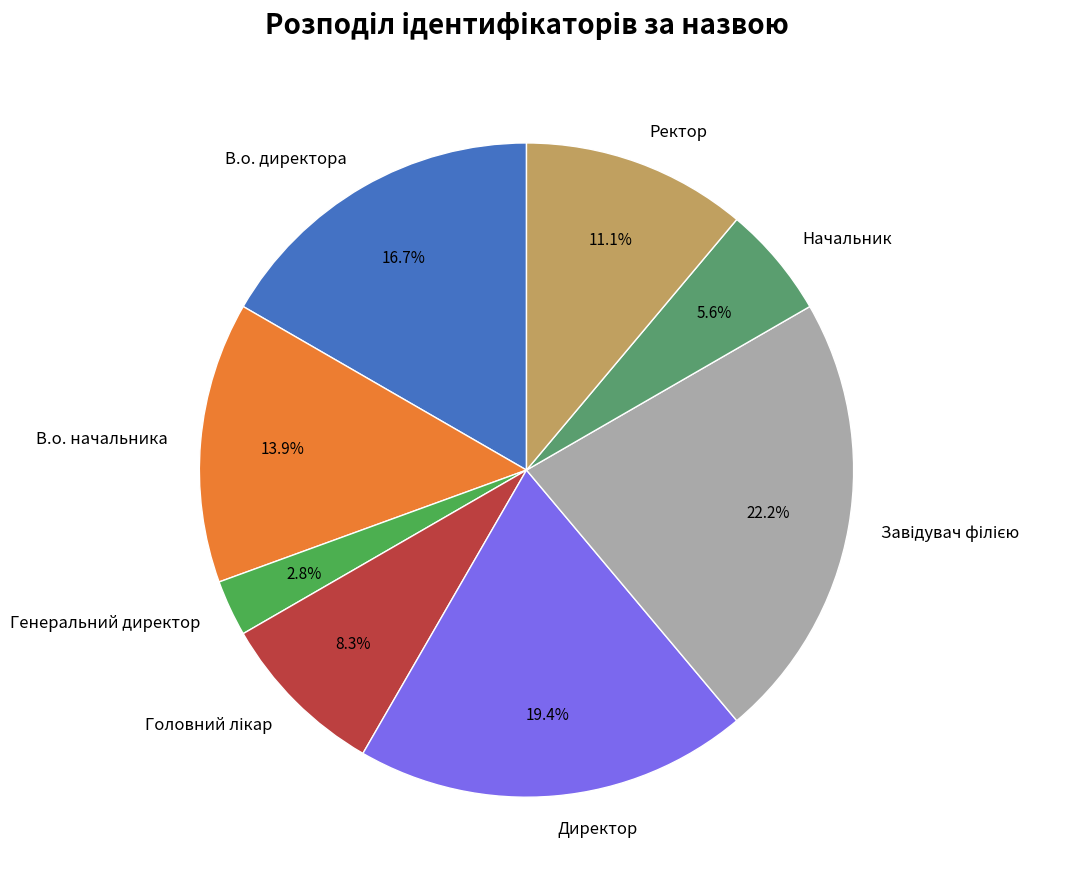

Count the number of slices in the pie.

8